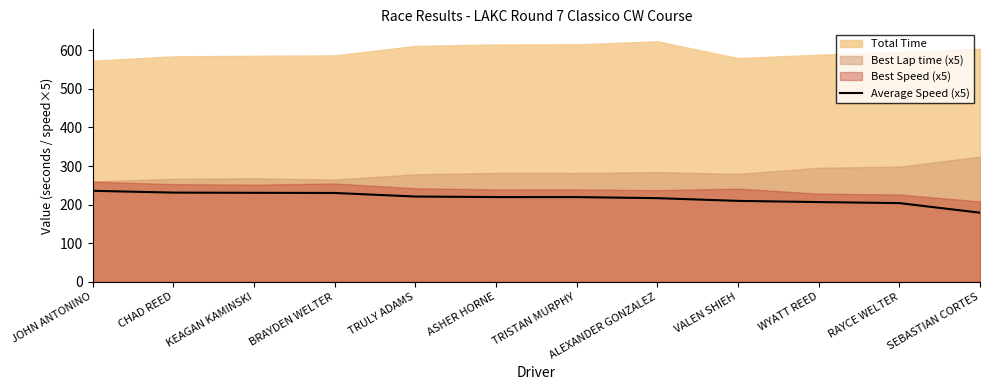

Reading left to right, what are all the values shown in this chart?

JOHN ANTONINO=235.7	CHAD REED=231.1	KEAGAN KAMINSKI=230.6	BRAYDEN WELTER=230.1	TRULY ADAMS=220.9	ASHER HORNE=219.5	TRISTAN MURPHY=219.5	ALEXANDER GONZALEZ=216.7	VALEN SHIEH=209.6	WYATT REED=206.6	RAYCE WELTER=203.9	SEBASTIAN CORTES=179.0